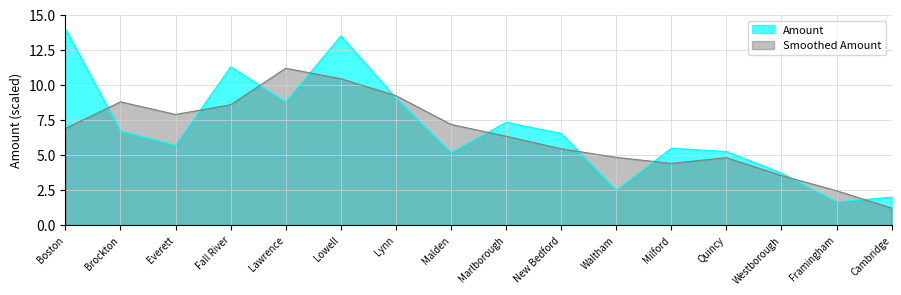

What is the ratio of the value at Milford to the value at Boston?

0.4